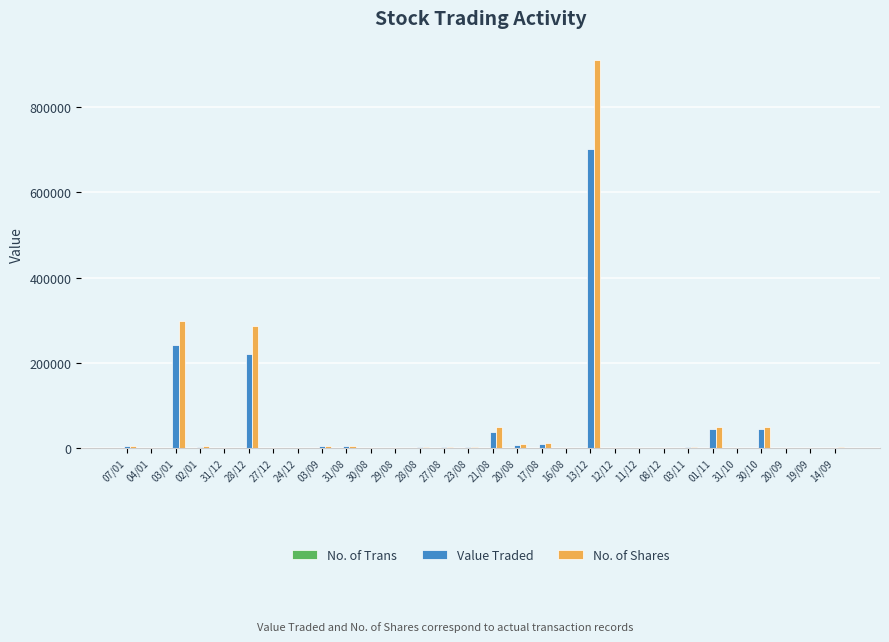

What is the sum of all Value Traded values?

1334369